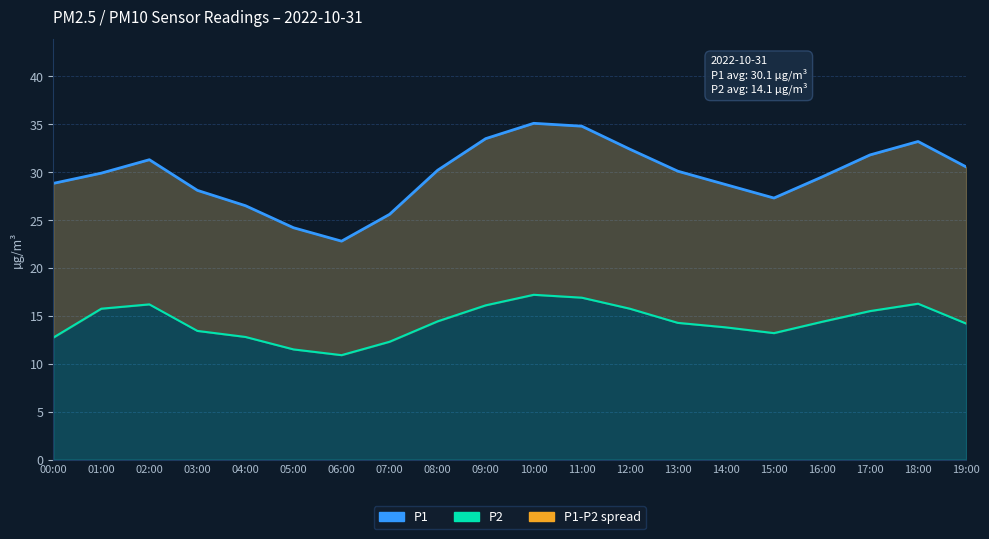

How many values in the P1 series exceed 30?

10